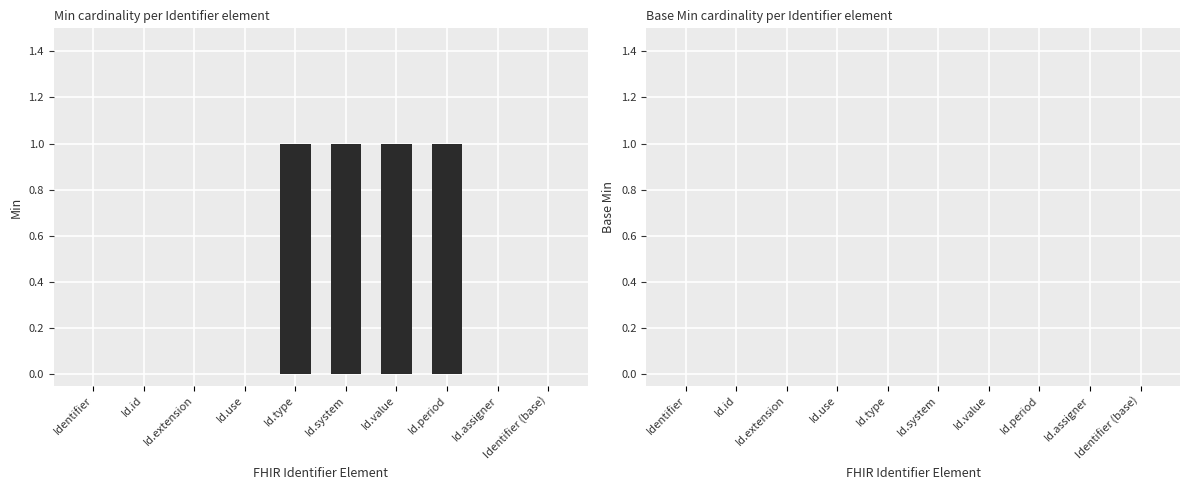

What is the sum of all values?

4